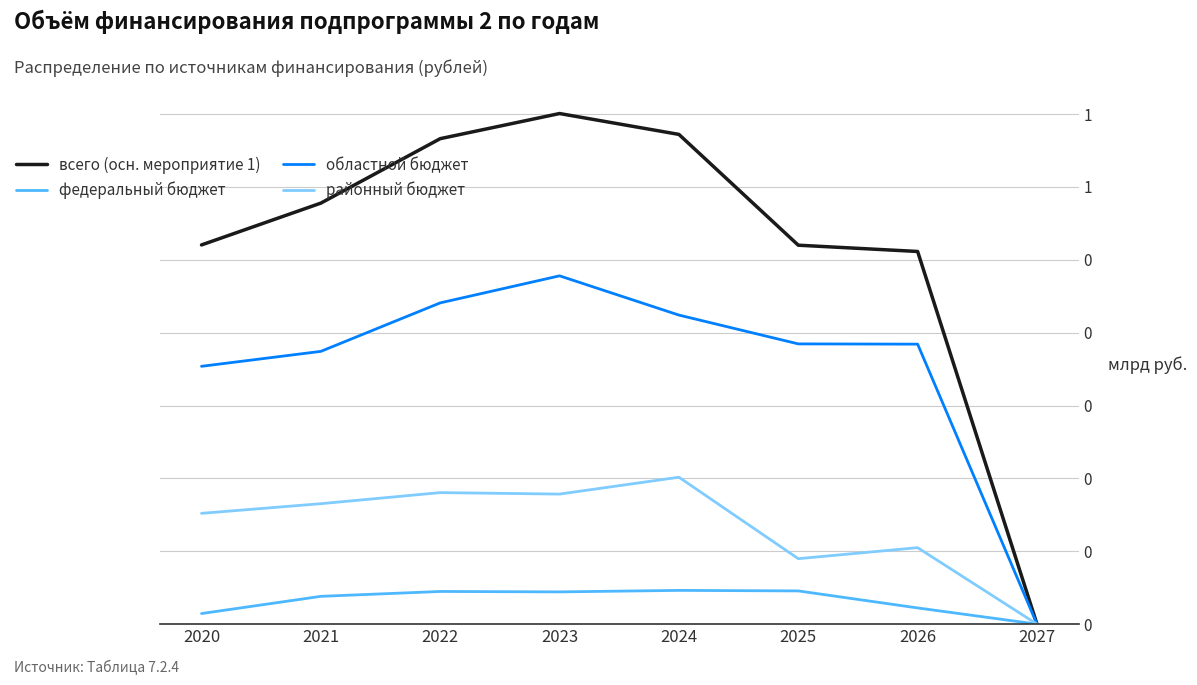

Does the chart have visible grid lines?

Yes